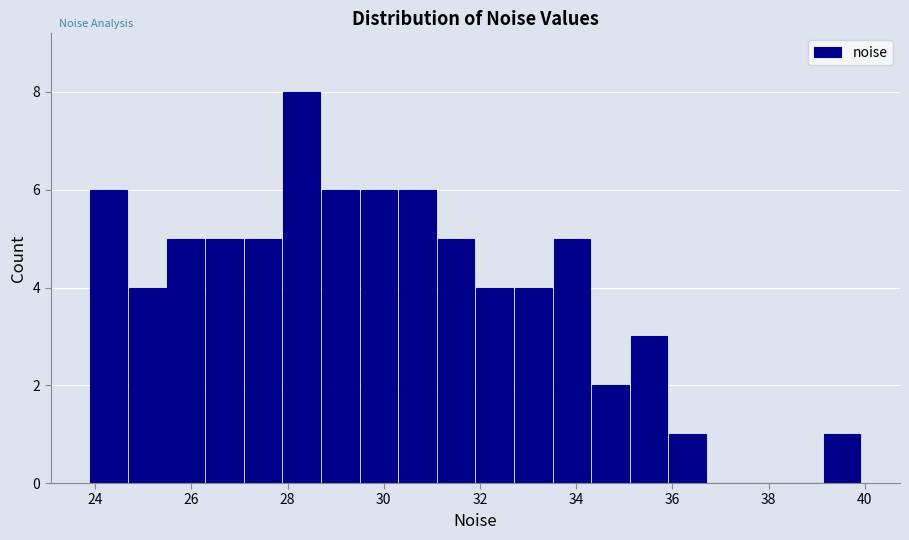

Reading left to right, list every bar in this chart as the range it spans on the x-axis followed by its height. Neither the bar edges nor the heights are printed on the chart, so give them approximately, as read against the axes.

23.8 to 24.6: 6
24.6 to 25.4: 4
25.4 to 26.2: 5
26.2 to 27.0: 5
27.0 to 27.8: 5
27.8 to 28.6: 8
28.6 to 29.4: 6
29.4 to 30.2: 6
30.2 to 31.2: 6
31.2 to 32.0: 5
32.0 to 32.8: 4
32.8 to 33.6: 4
33.6 to 34.4: 5
34.4 to 35.2: 2
35.2 to 36.0: 3
36.0 to 36.8: 1
36.8 to 37.6: 0
37.6 to 38.4: 0
38.4 to 39.2: 0
39.2 to 40.0: 1